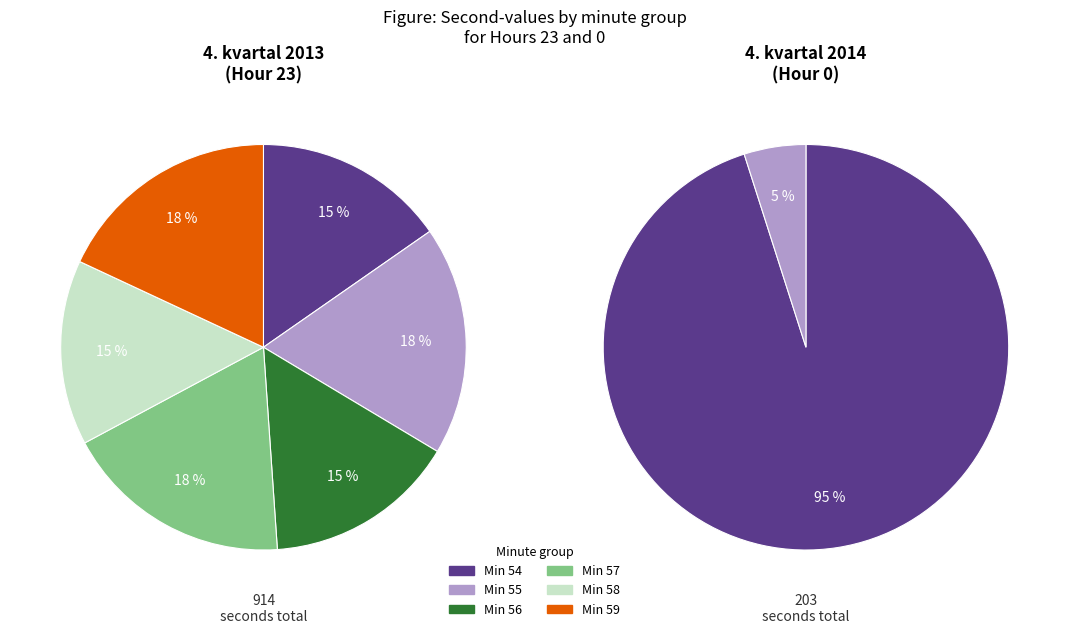

How many slices are in this pie chart?

6